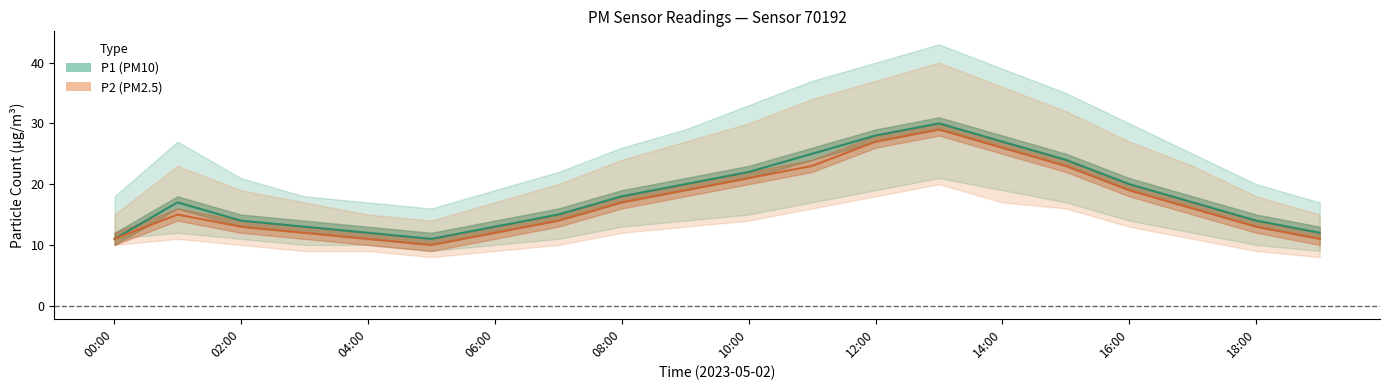

Which series has the largest total across all categories?

P1 (center)